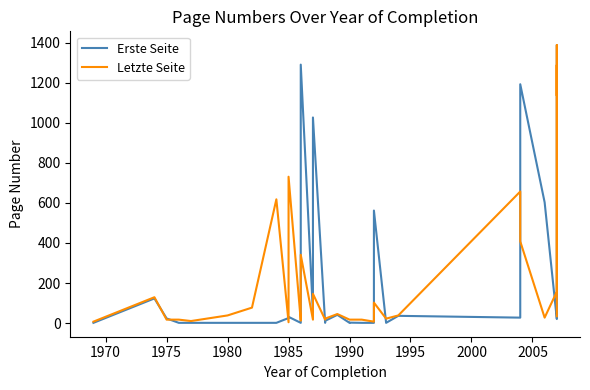

True or false: Erste Seite and Letzte Seite intersect in this chart.

True